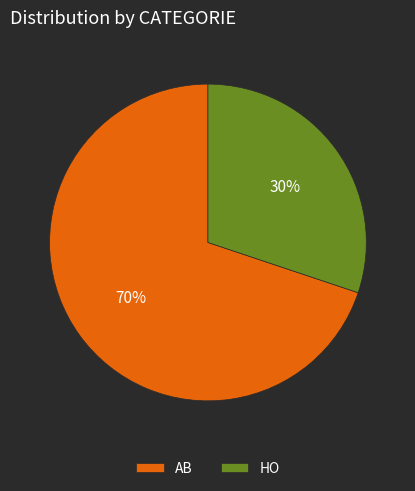

Is the sum of AB and HO greater than half?

Yes